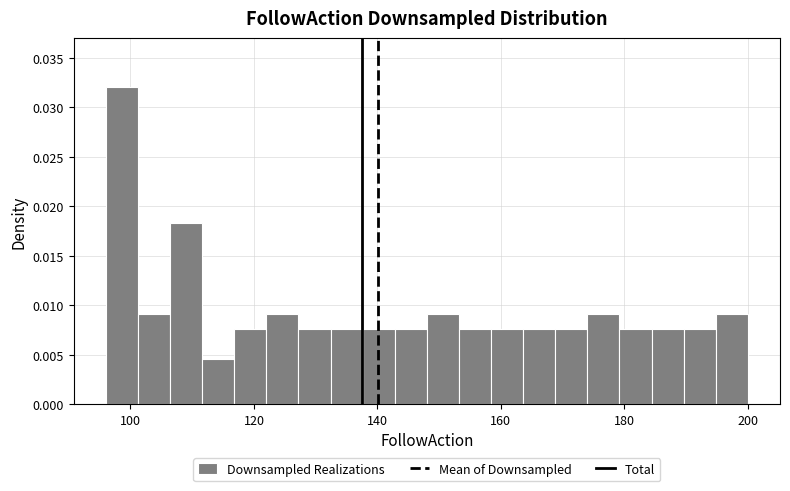

Around what value on the x-axis is the tallest bar? Give the approximate position of its centre, as read against the axis.

98